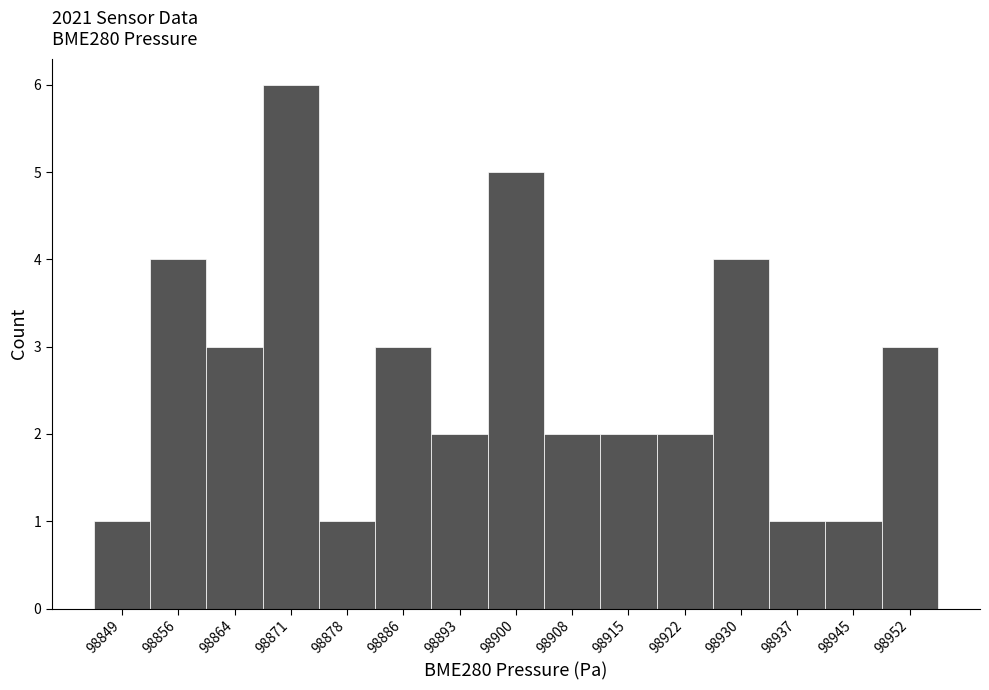

Reading right to left, extract all data points from this chart.

98952=3	98945=1	98937=1	98930=4	98922=2	98915=2	98908=2	98900=5	98893=2	98886=3	98878=1	98871=6	98864=3	98856=4	98849=1